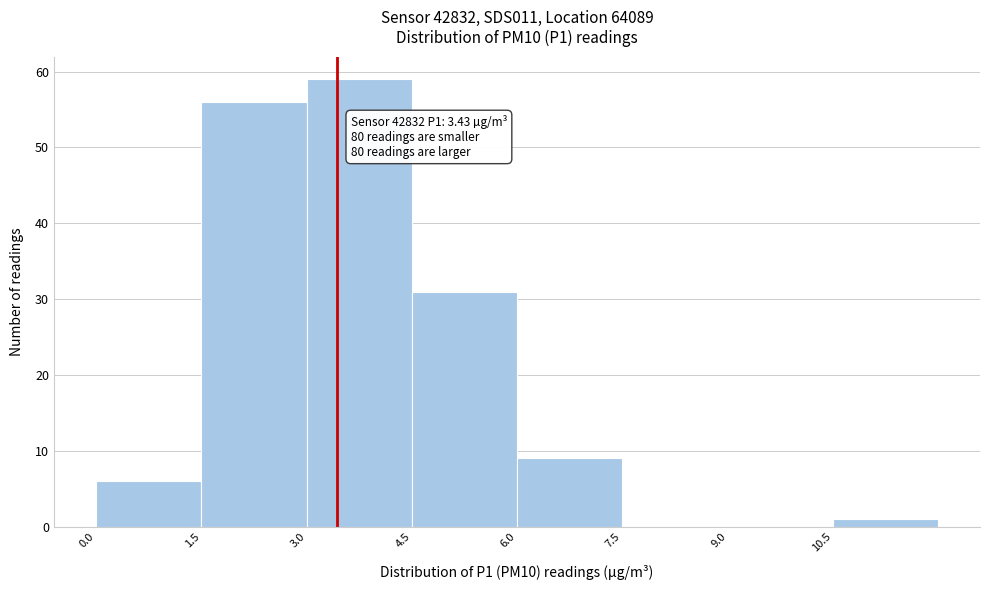

Which range on the x-axis has the tallest bar?

3.0 to 4.5